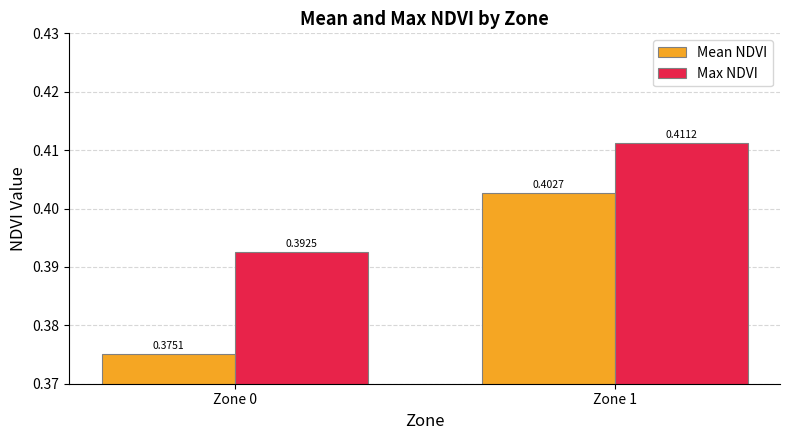

The Max NDVI series shows 0.6 at Zone 0. True or false?

False